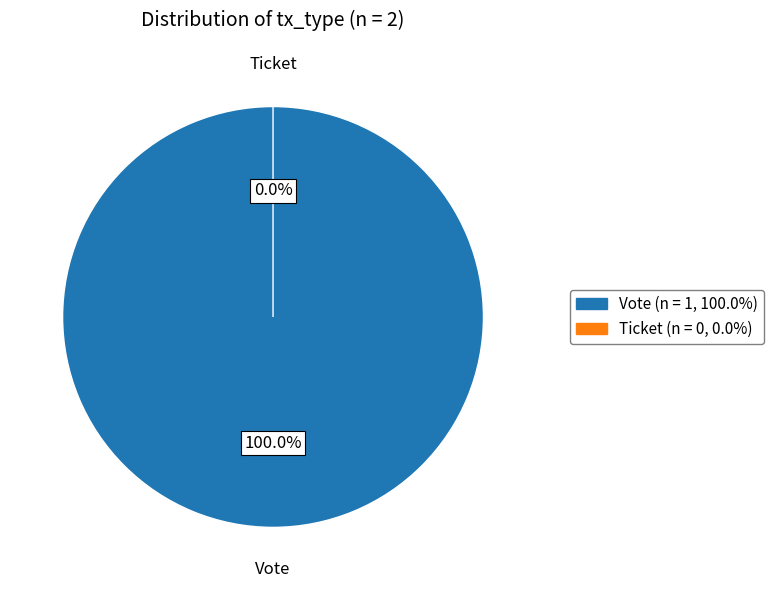

To the nearest percent, what is the difference between the Vote and Ticket slice percentages?

100%